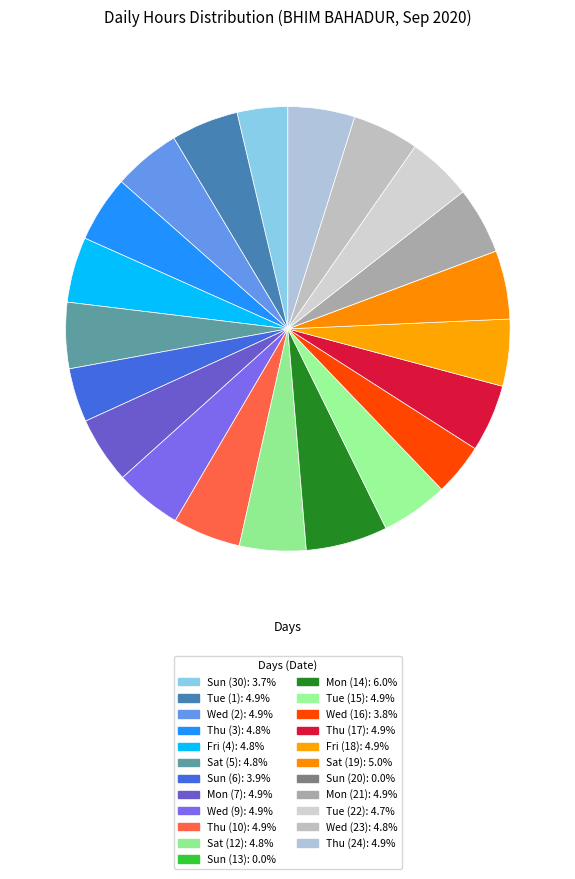

What portion of the pie excludes Thu (3)?

95.2%